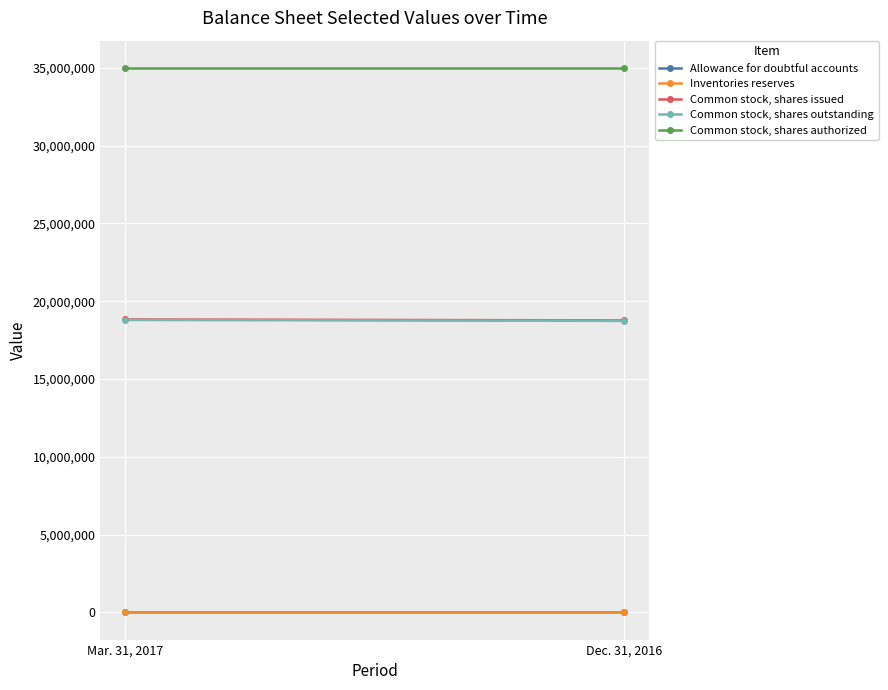

At how many categories does at least one series exceed 1257686?

2